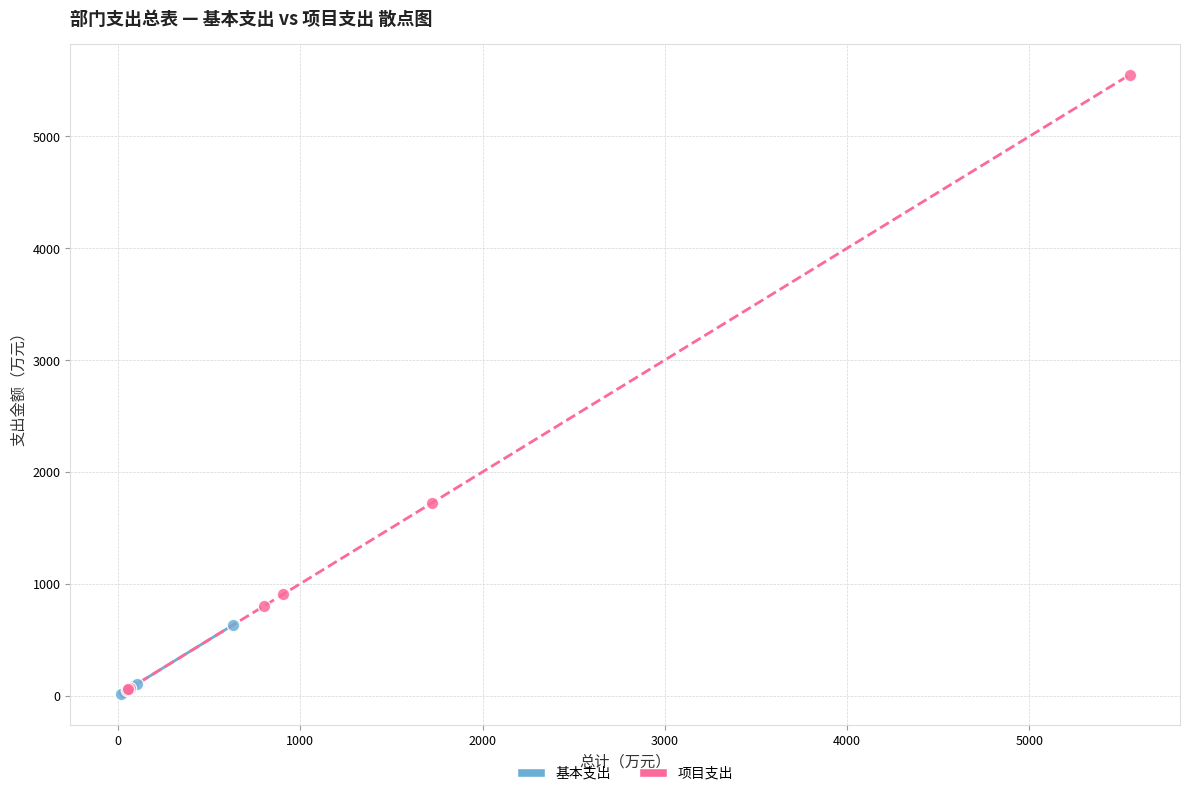

Which series has the widest spread of Y values?

项目支出